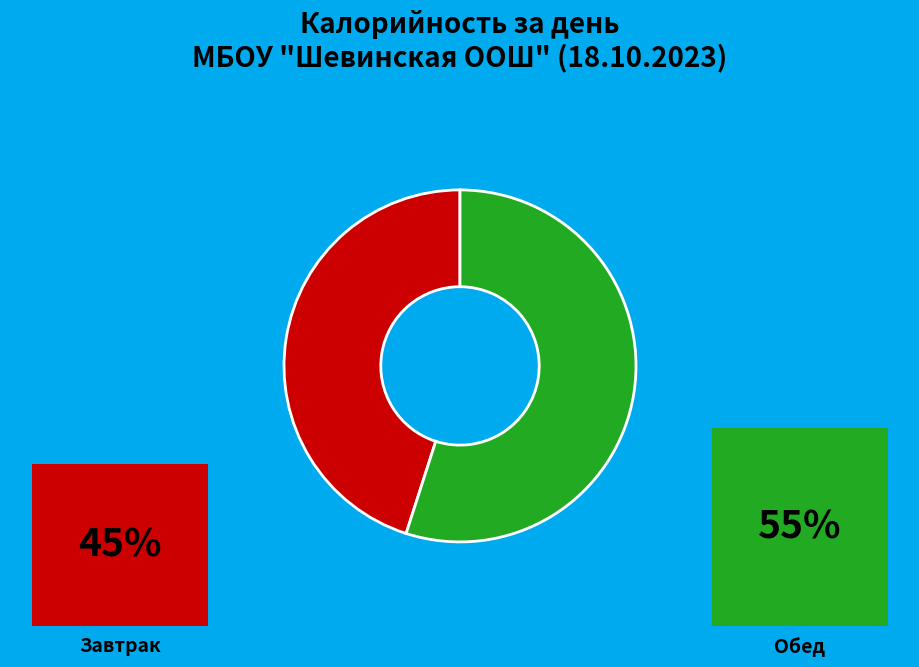

The Обед slice represents 55% of the pie. True or false?

True